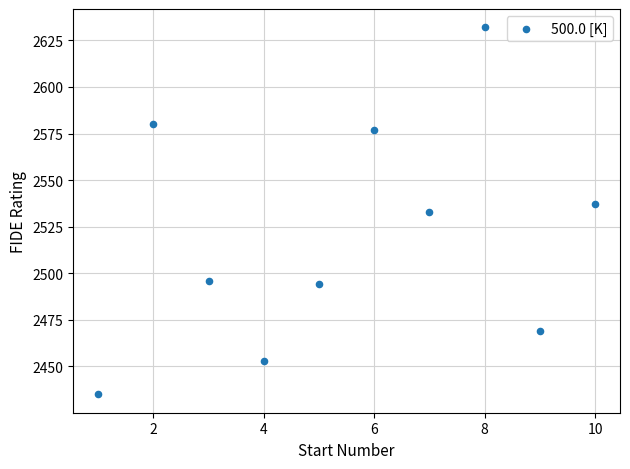

What is the average X value?

6